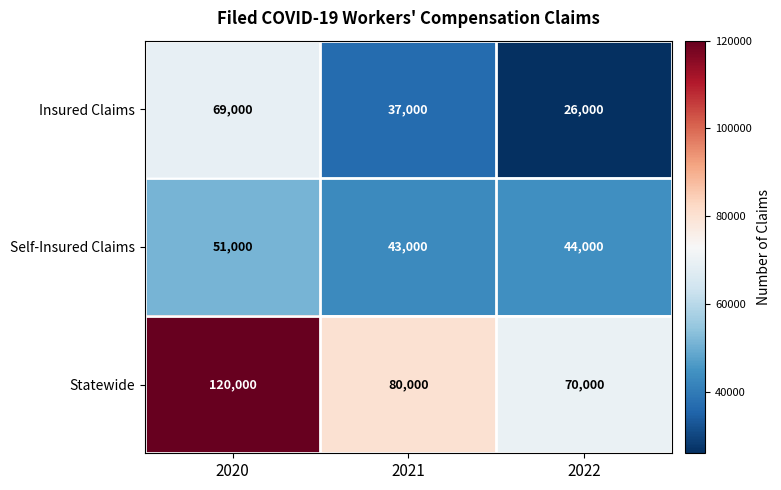

What is the difference between the maximum and second lowest values in the Self-Insured Claims series?

7000